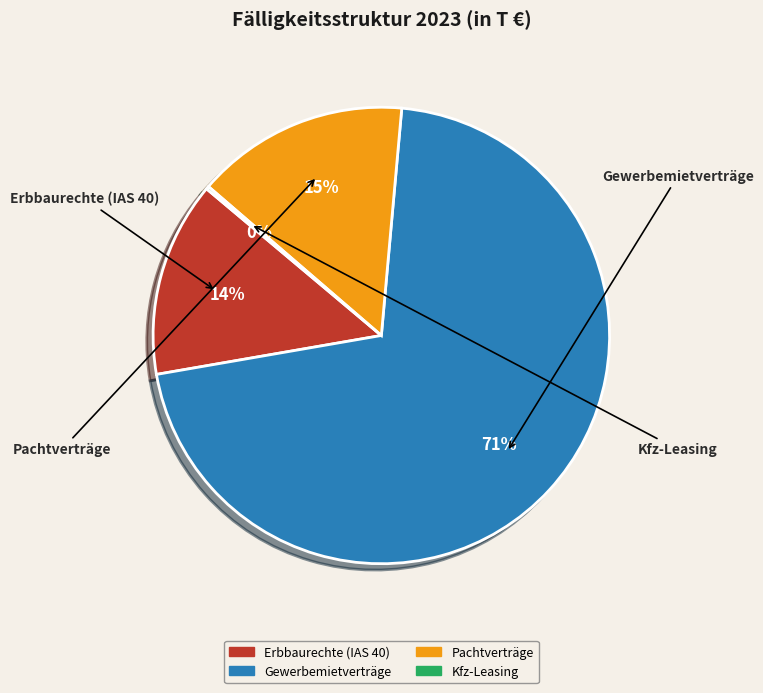

True or false: Pachtverträge accounts for 7% of the total.

False